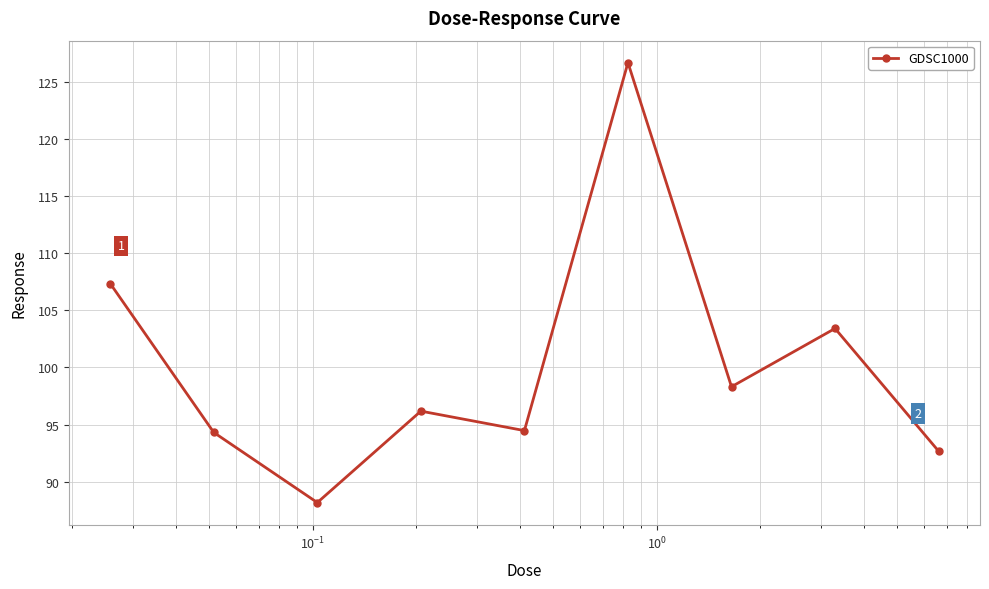

What is the average value?

100.2